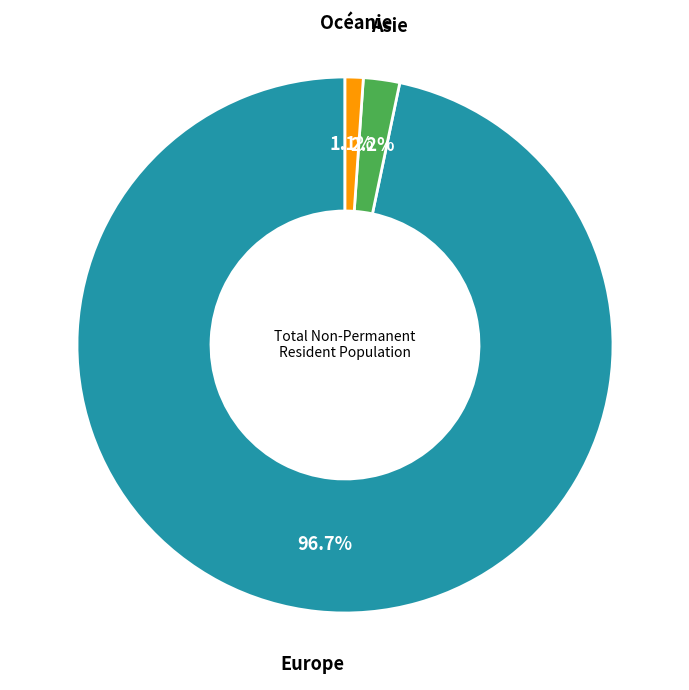

Is there a majority slice in this chart?

Yes